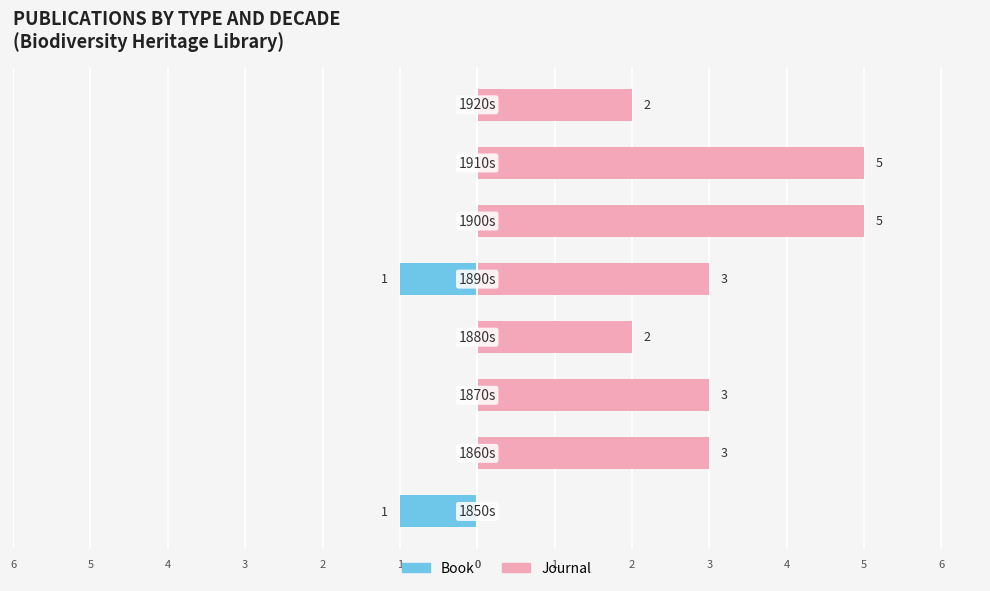

The Book series shows -1 at 0. True or false?

False